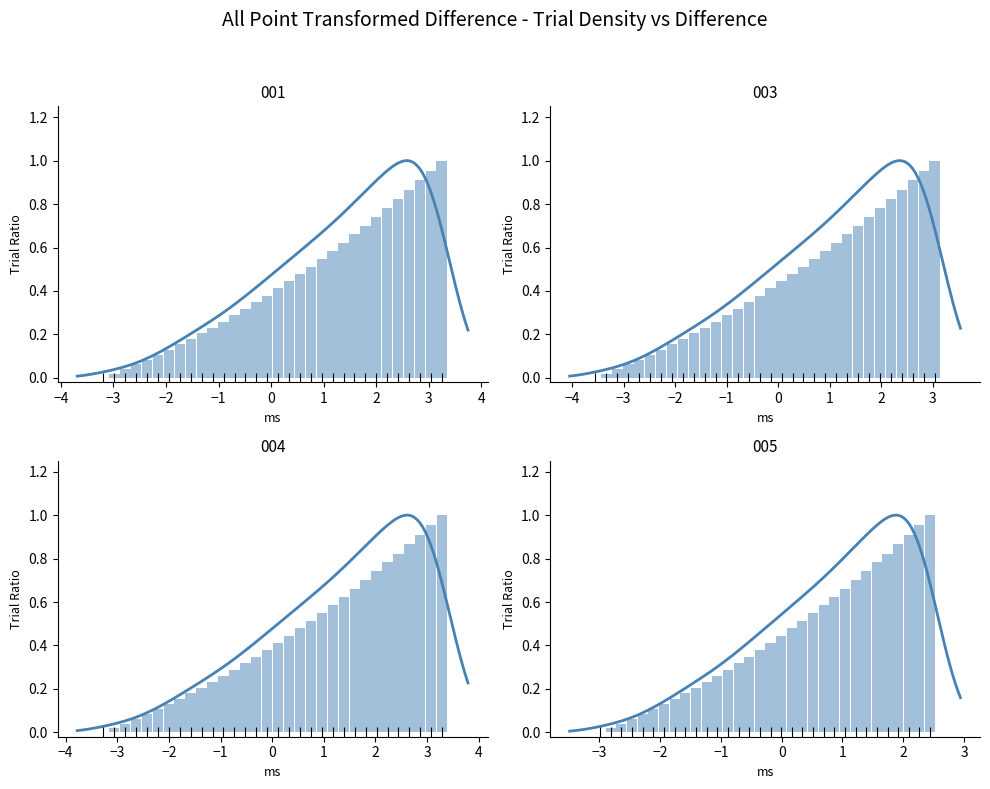

What is the label of the 4th bar from the right?

28